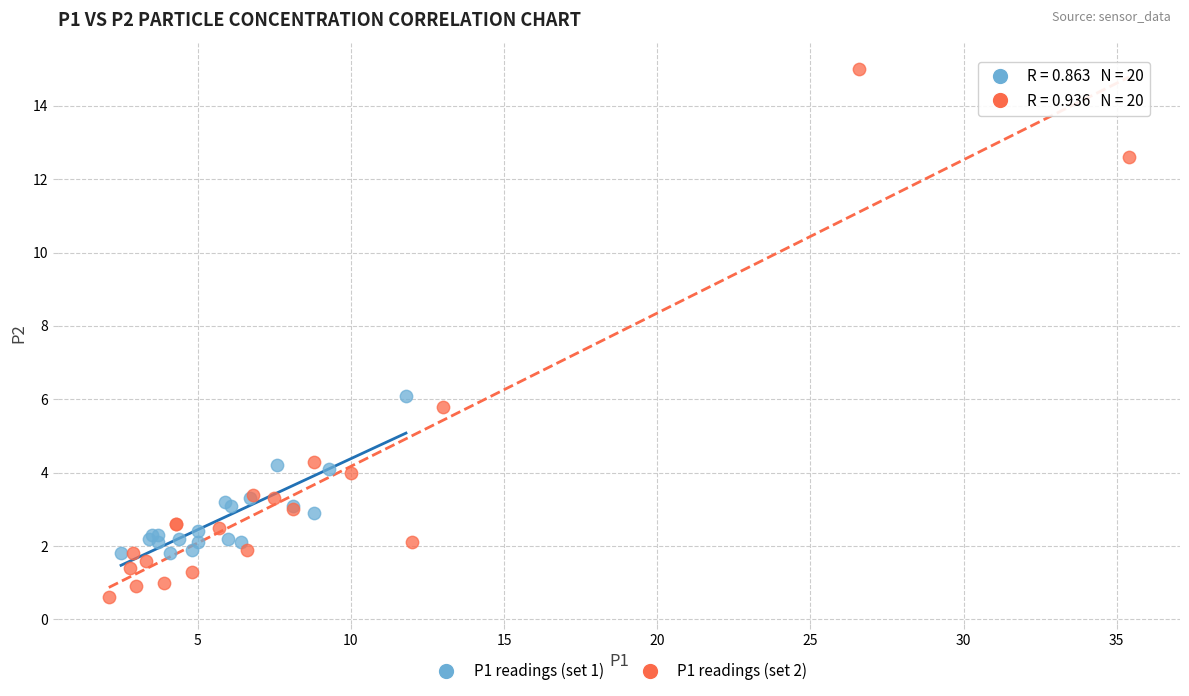

Which series has the largest Y range (max minus min)?

P1 readings (set 2)